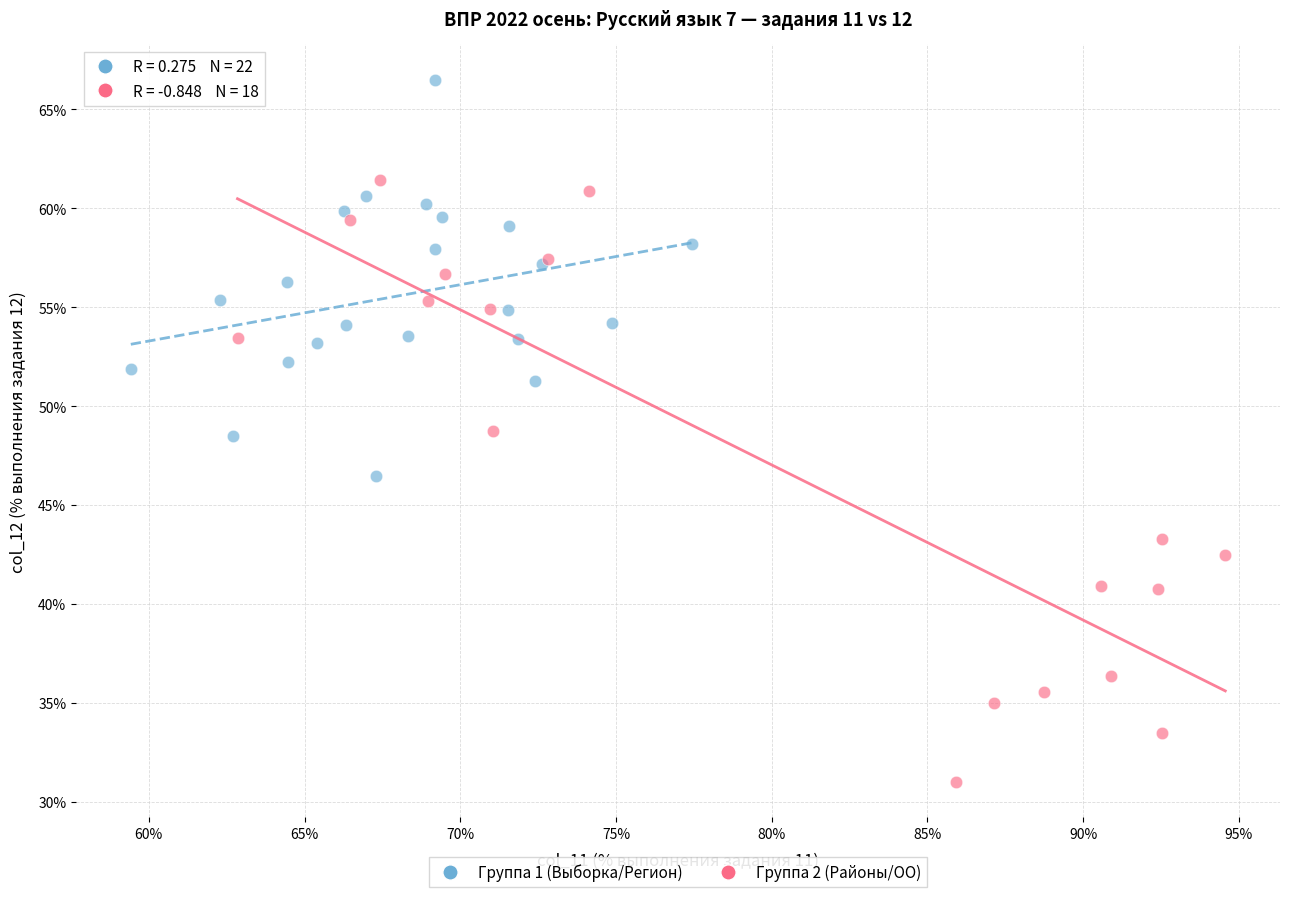

Which series contains the highest Y value?

Группа 1 (Выборка/Регион)